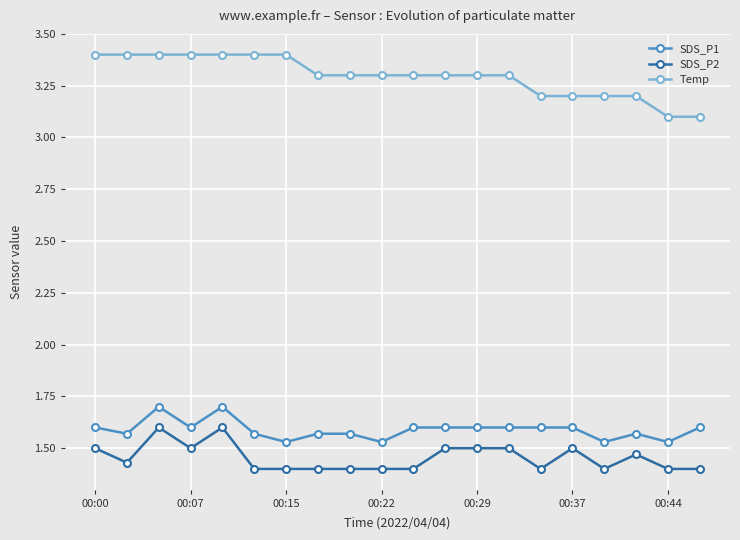

True or false: SDS_P1 and SDS_P2 cross at least once.

False